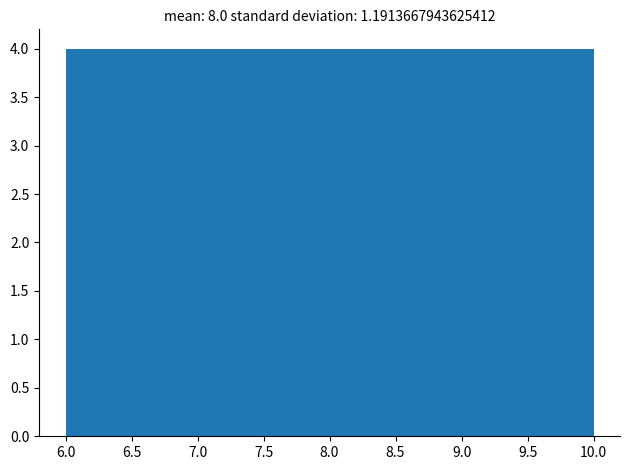

Reading left to right, list every bar in this chart as the range it spans on the x-axis followed by its height. The values are not printed on the chart, so give them approximately, as read against the axis.

6.0 to 6.5: 4
6.5 to 7.0: 4
7.0 to 7.5: 4
7.5 to 8.0: 4
8.0 to 8.5: 4
8.5 to 9.0: 4
9.0 to 9.5: 4
9.5 to 10.0: 4